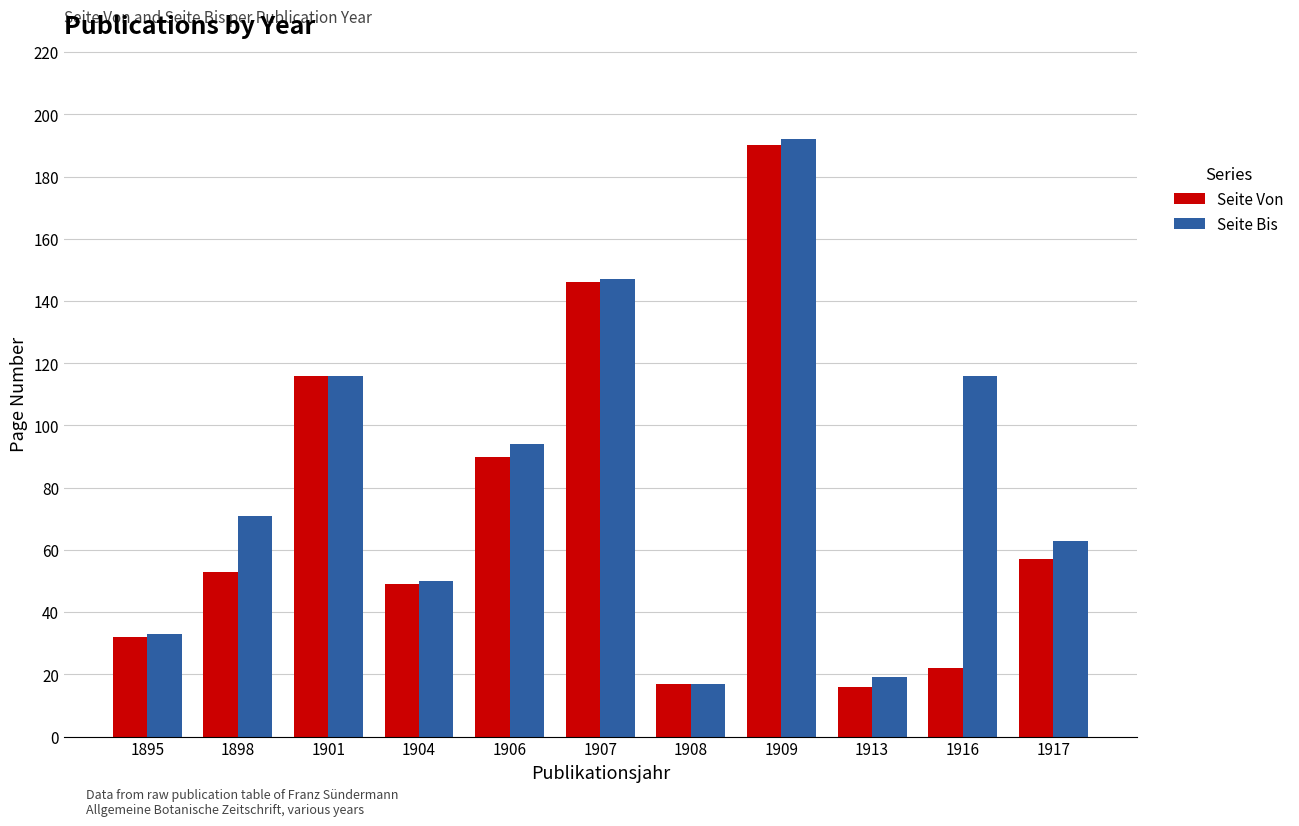

What is the greatest value displayed?

192